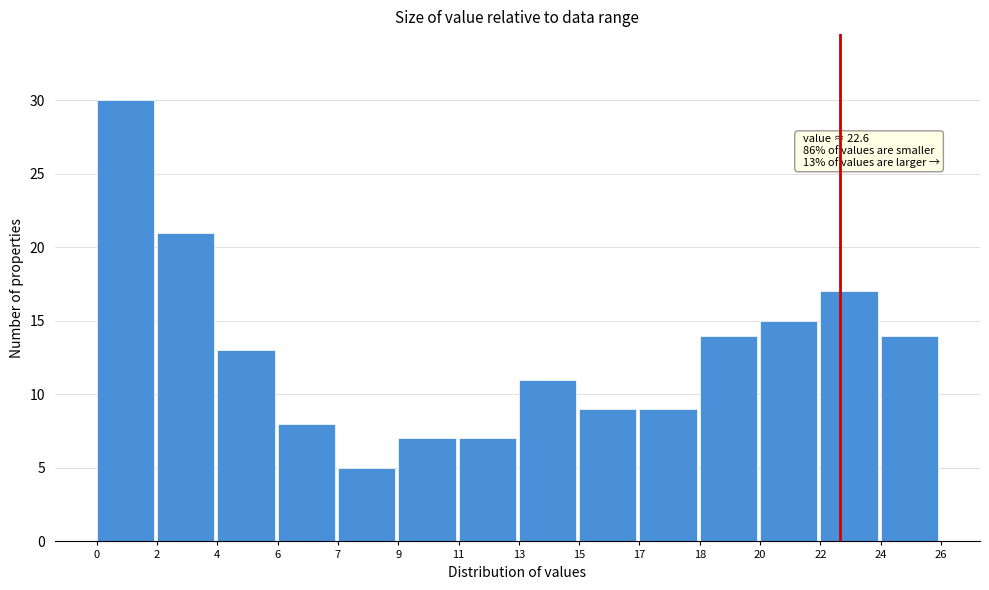

Reading left to right, extract all data points from this chart.

0=30	2=21	4=13	6=8	7=5	9=7	11=7	13=11	15=9	17=9	18=14	20=15	22=17	24=14